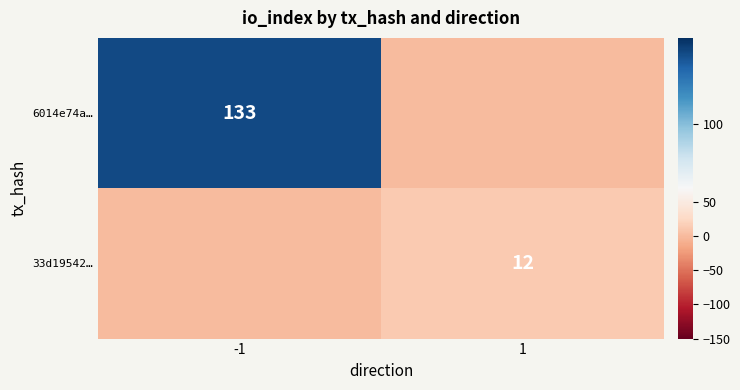

What is the difference between the maximum and minimum values in the 6014e74a… series?

133